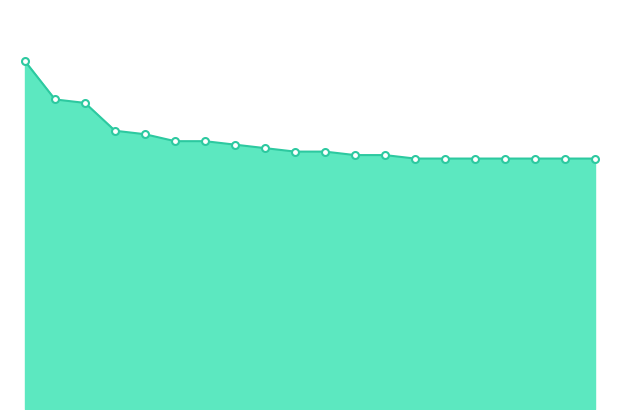

Is this an area chart (filled region under the line)?

Yes